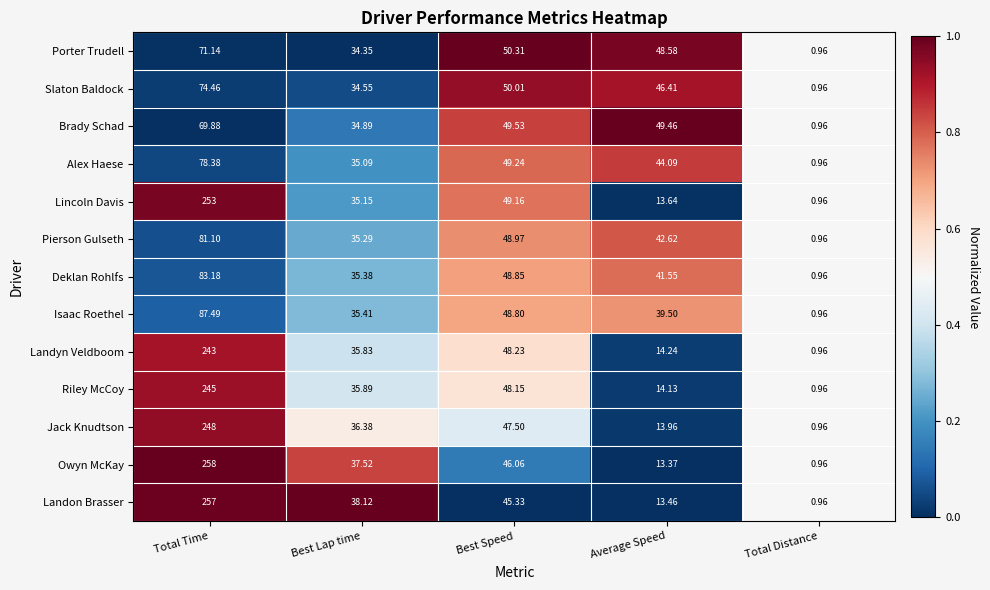

Which label corresponds to the smallest value in the chart?

Total Distance